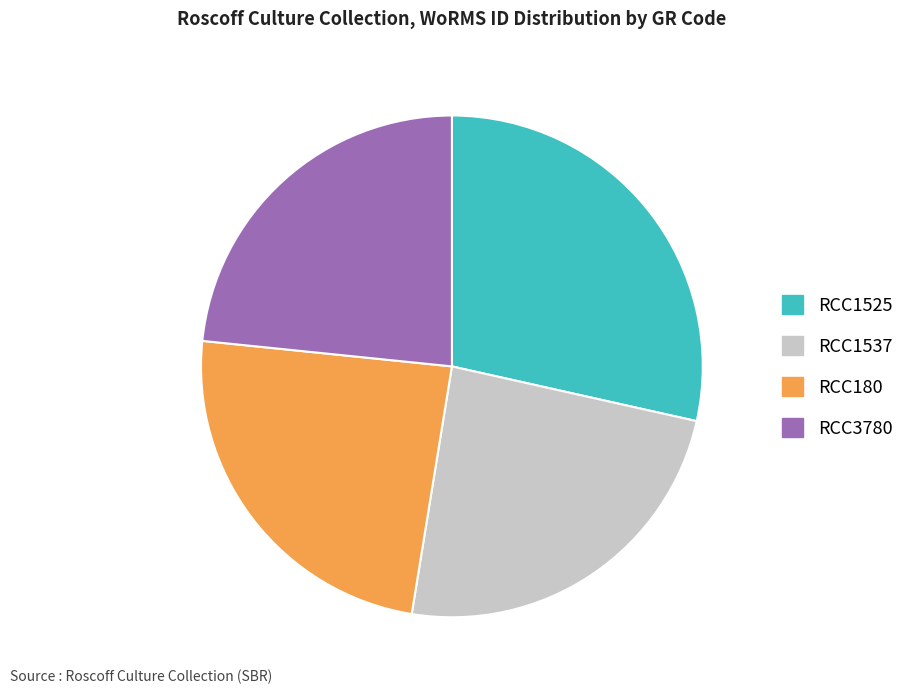

Is it true that RCC1537 is 24% of the pie?

True